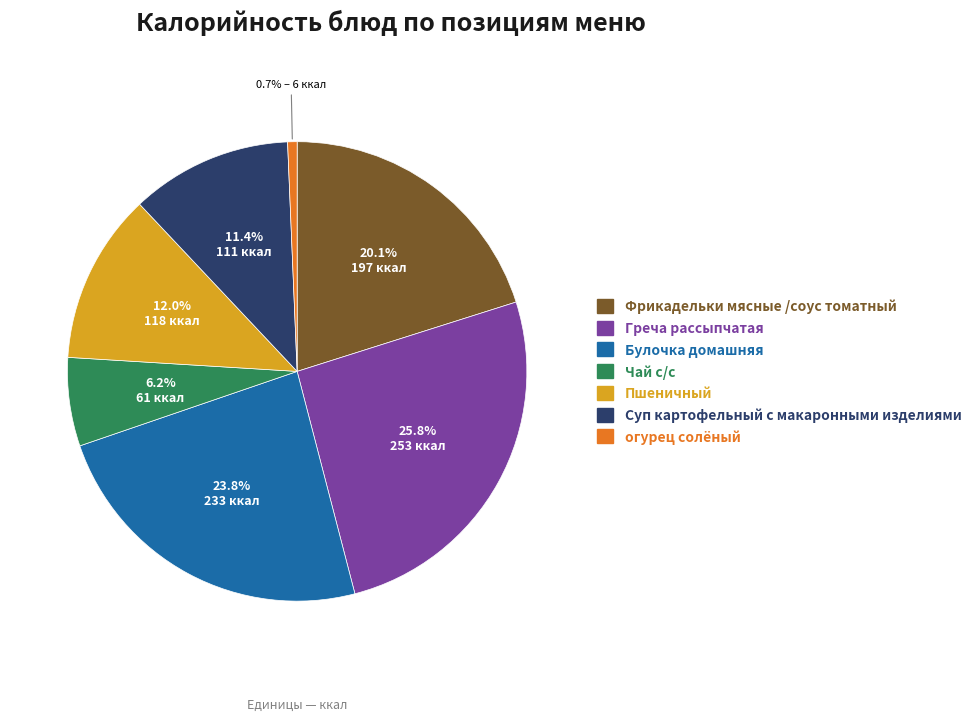

Rank the categories by value from highest to lowest.

Греча рассыпчатая, Булочка домашняя, Фрикадельки мясные /соус томатный, Пшеничный, Суп картофельный с макаронными изделиями, Чай с/с, огурец солёный